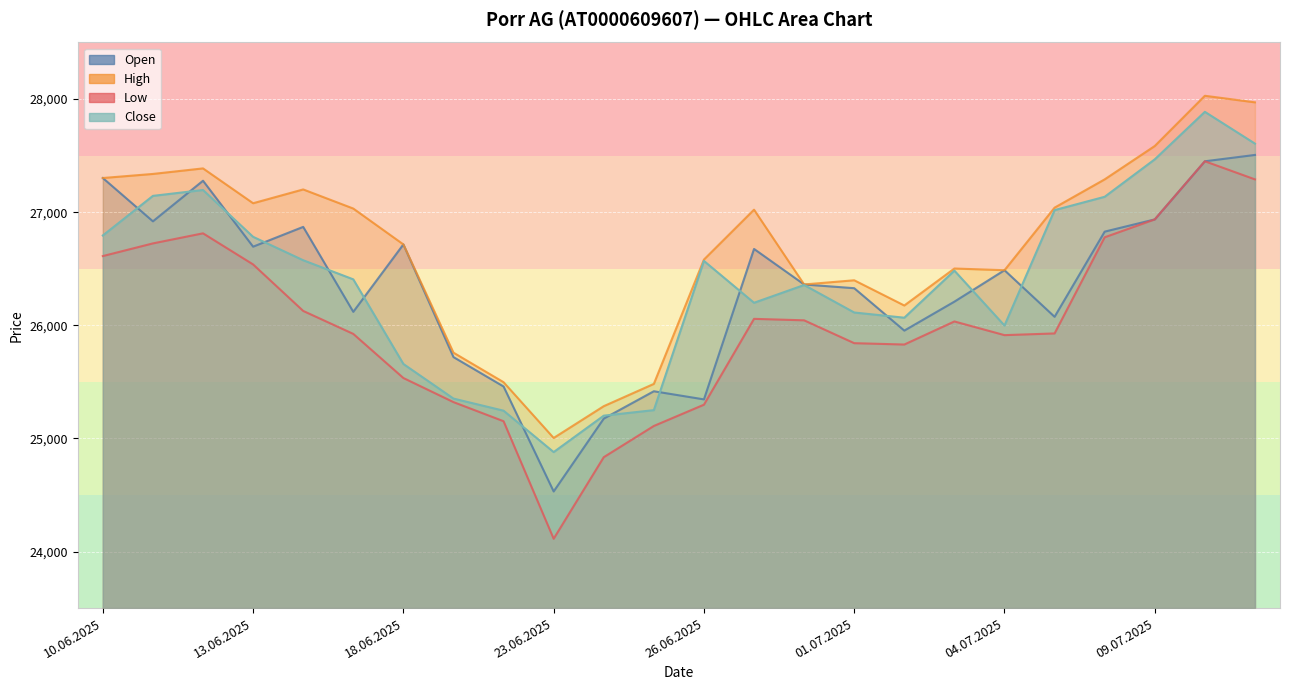

Rank the series by their maximum value, from highest to lowest.

High, Close, Open, Low